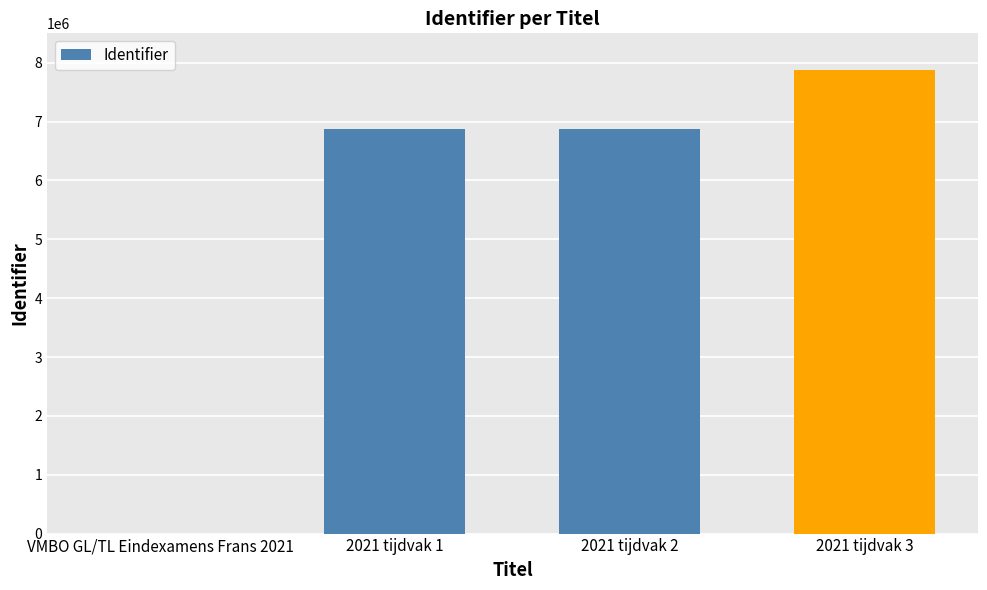

What is the change in value from VMBO GL/TL Eindexamens Frans 2021 to 2021 tijdvak 3?

+7879895